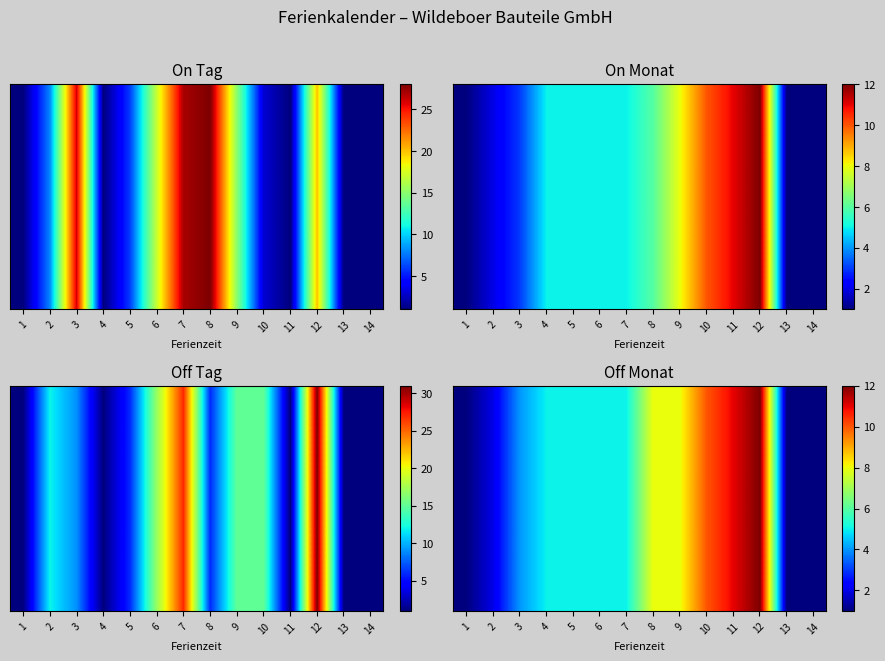

Between 14 and 12, which is larger?

12